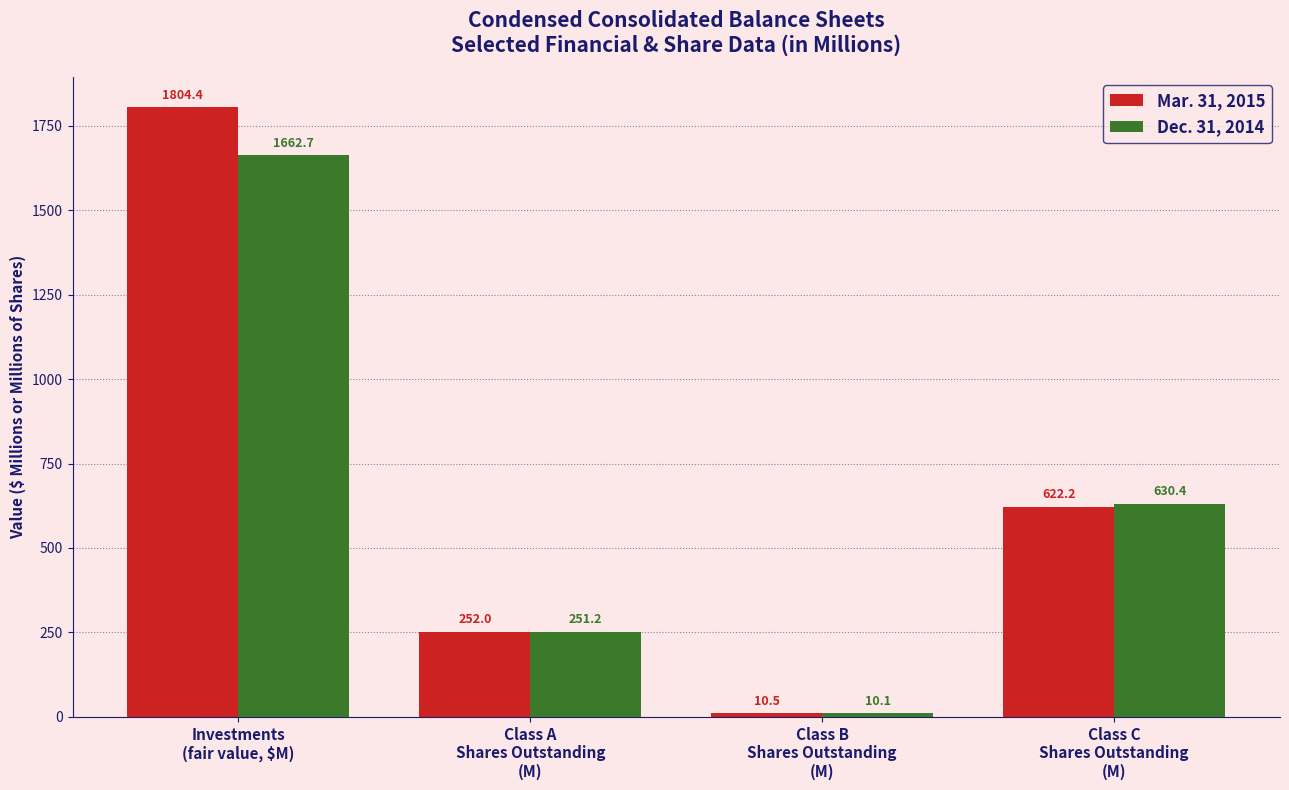

How many bars are there in each group?

2